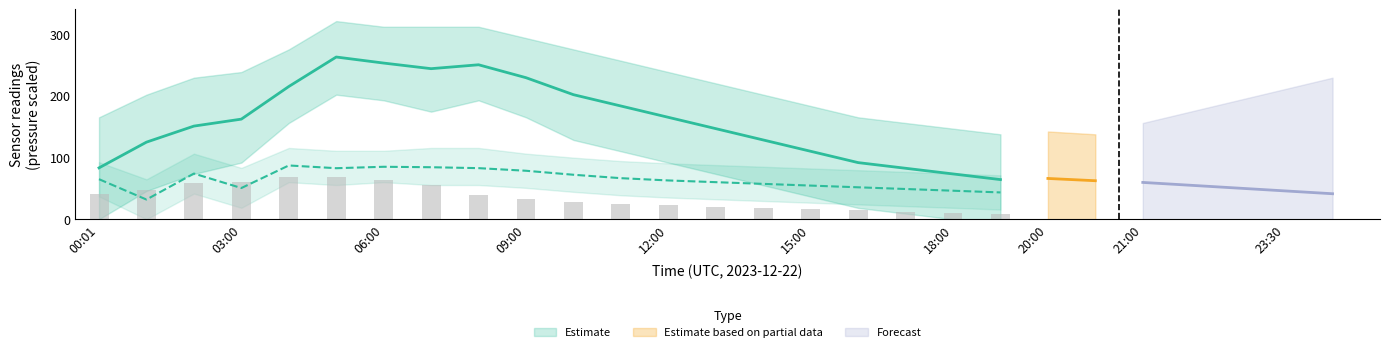

What is the difference between the highest and lowest values at 05:00?

194.7